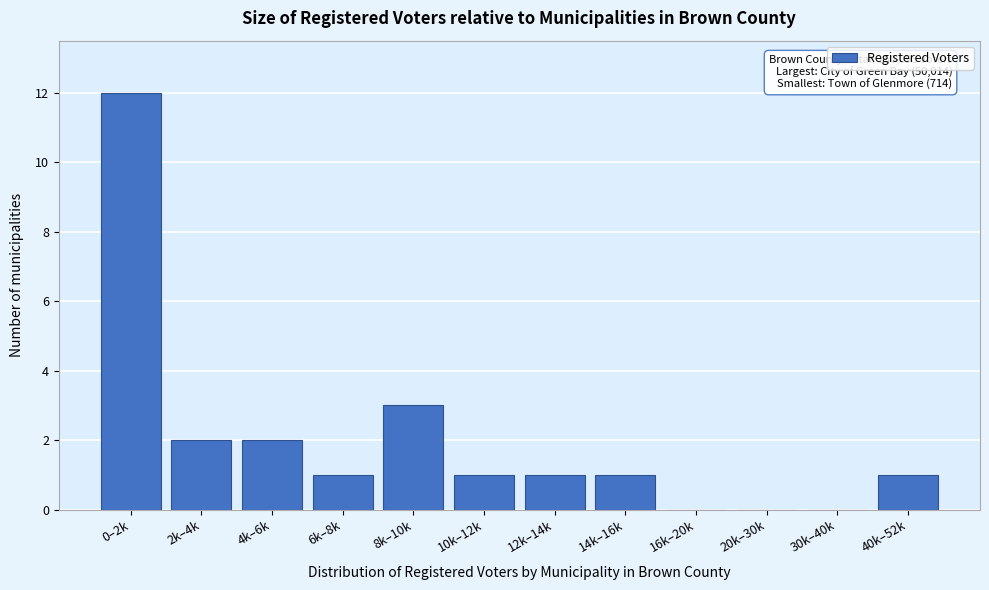

Reading right to left, extract all data points from this chart.

40k–52k=1	30k–40k=0	20k–30k=0	16k–20k=0	14k–16k=1	12k–14k=1	10k–12k=1	8k–10k=3	6k–8k=1	4k–6k=2	2k–4k=2	0–2k=12